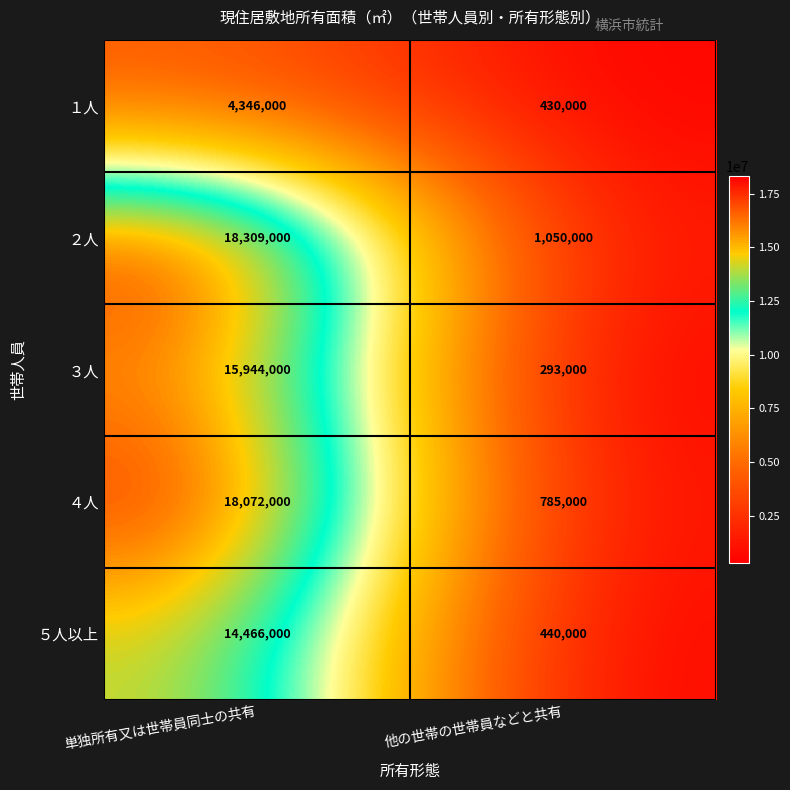

At how many categories does at least one series exceed 8487098?

1